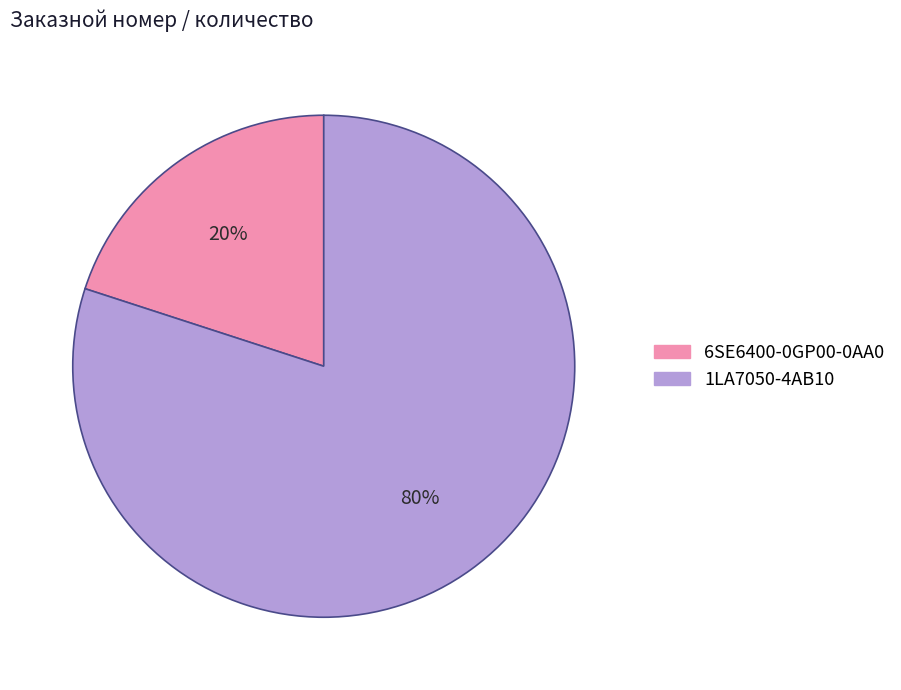

Which slice is the smallest?

6SE6400-0GP00-0AA0